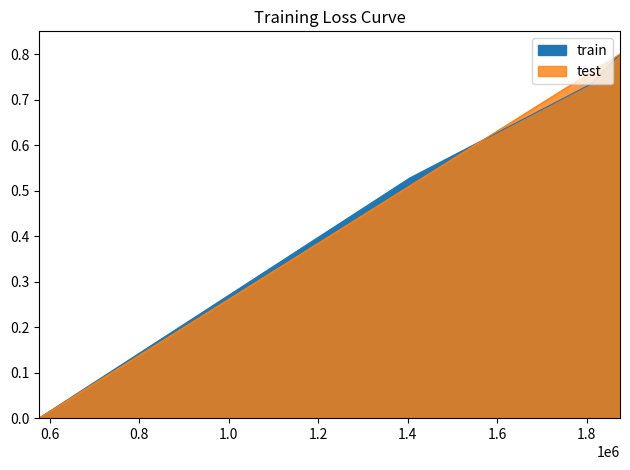

What is the approximate value of train at 1838393?

0.8